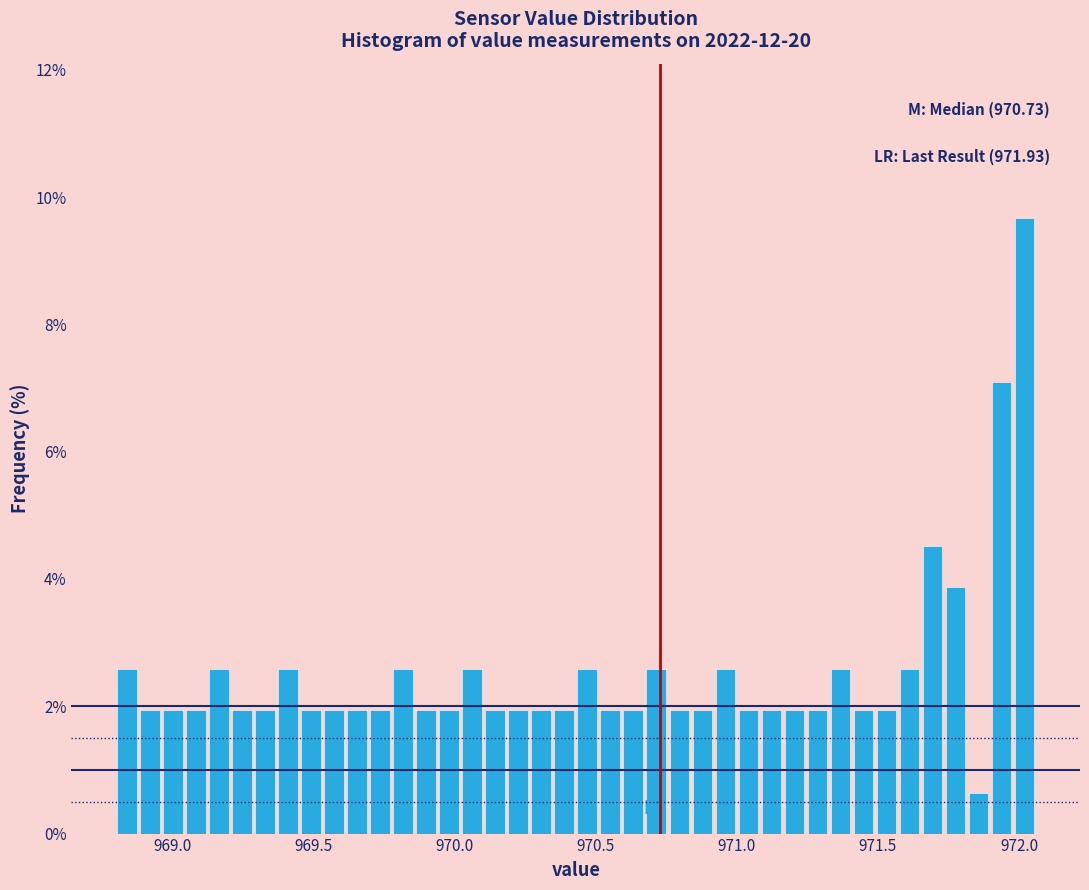

Read against the x-axis, roughly where is the centre of the tallest bar?

972.00